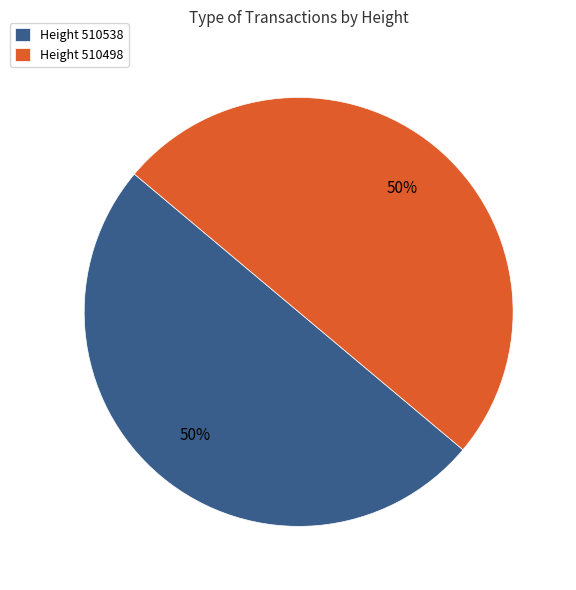

Is the sum of Height 510498 and Height 510538 greater than half?

Yes